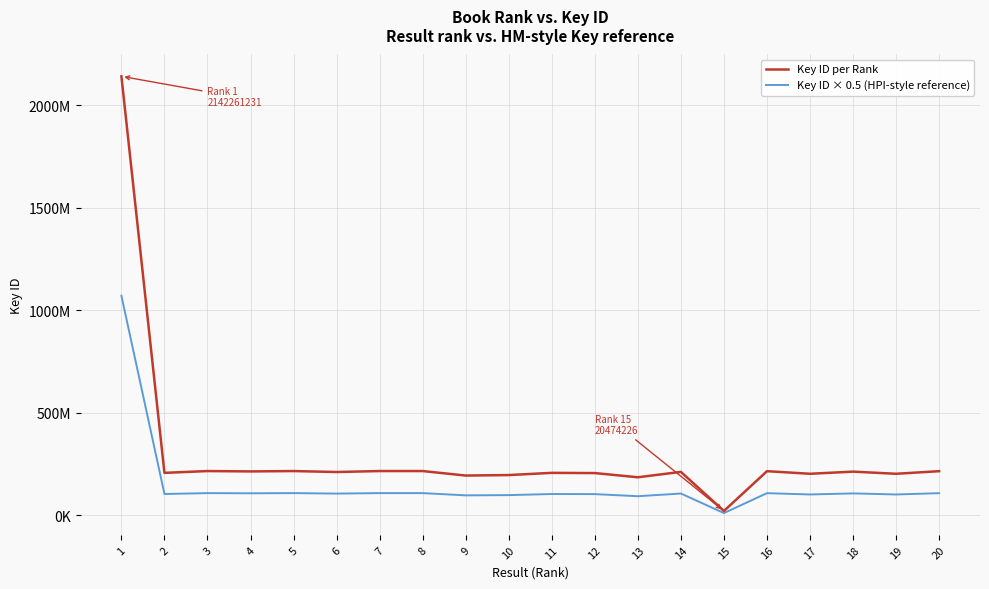

True or false: Key ID per Rank and Key ID × 0.5 (HPI-style reference) intersect in this chart.

False